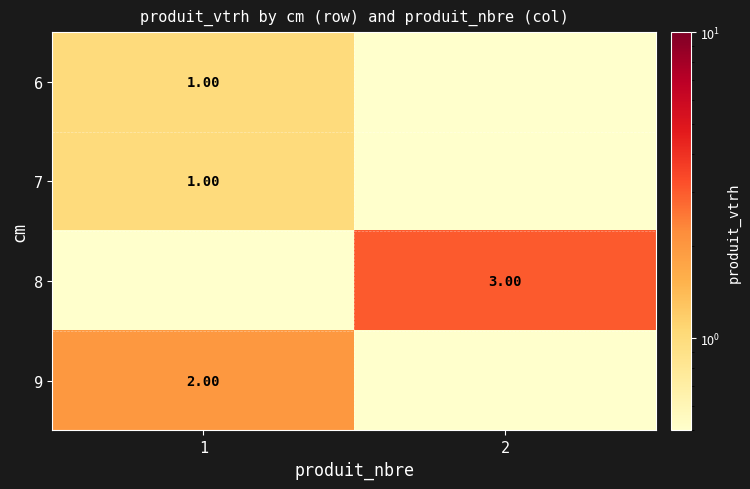

Is it true that 7 equals 0.2 at 1?

False